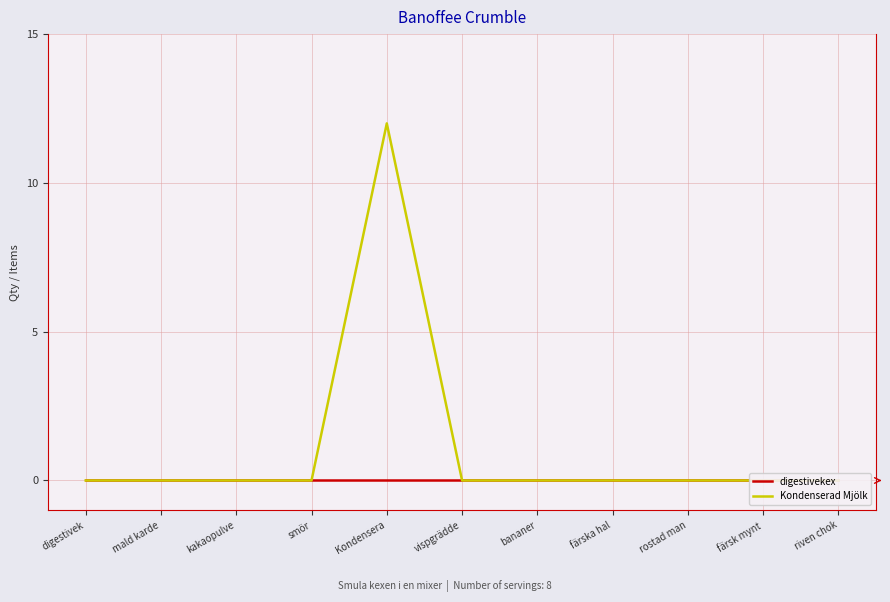

In Kondenserad Mjölk, how many points are higher than both neighbors (excluding endpoints)?

1